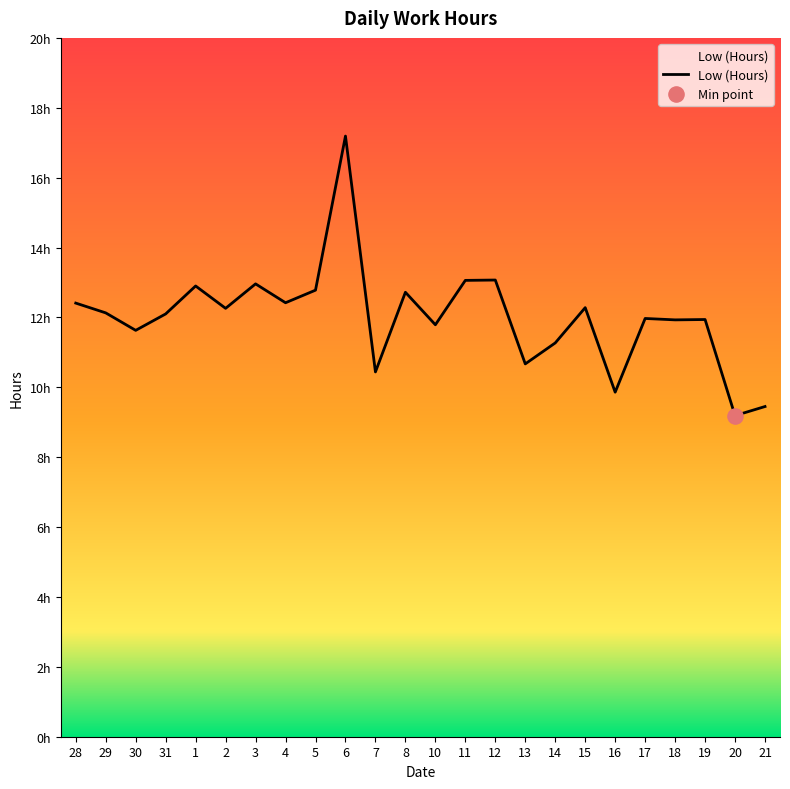

Approximately how many times larger is the value at 19 compared to 6?

0.7